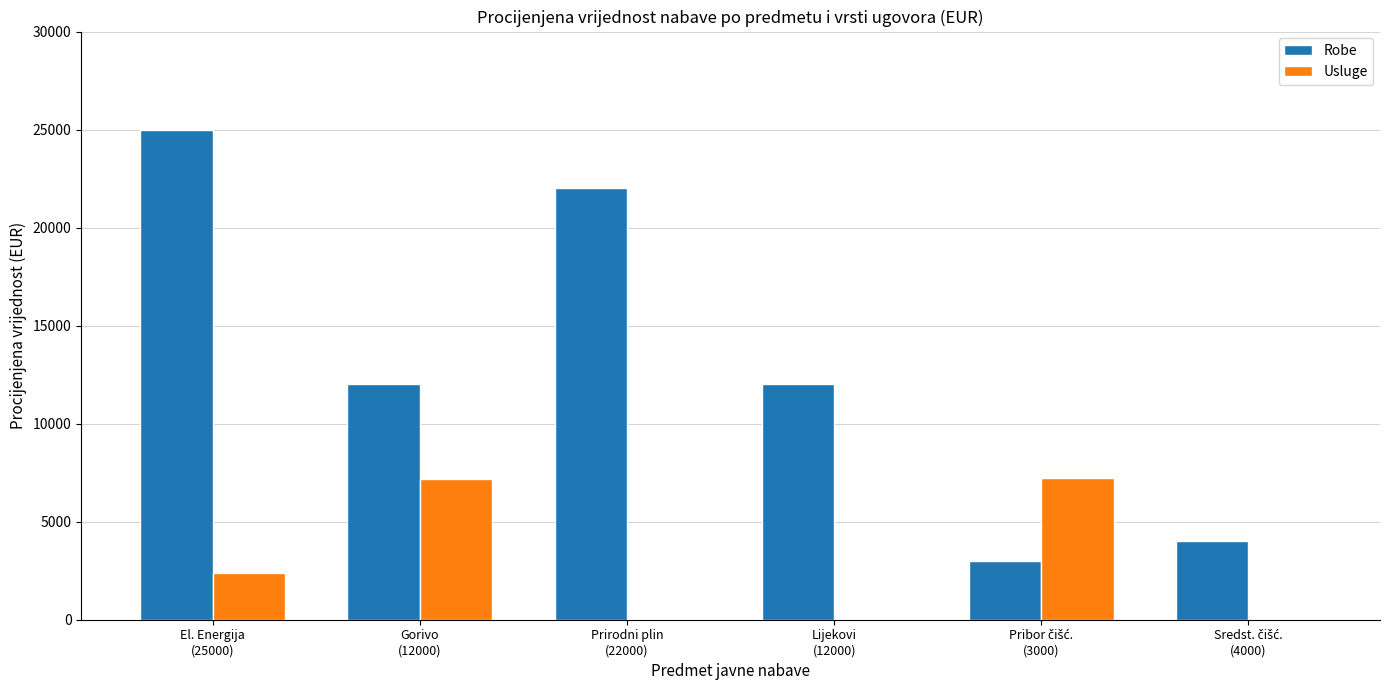

What is the highest value of the Robe series?

25000